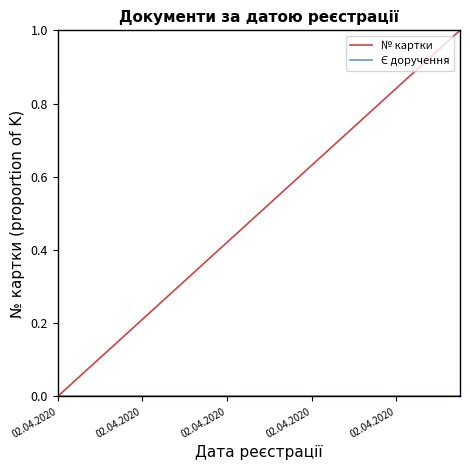

Which series has the widest spread of values?

№ картки